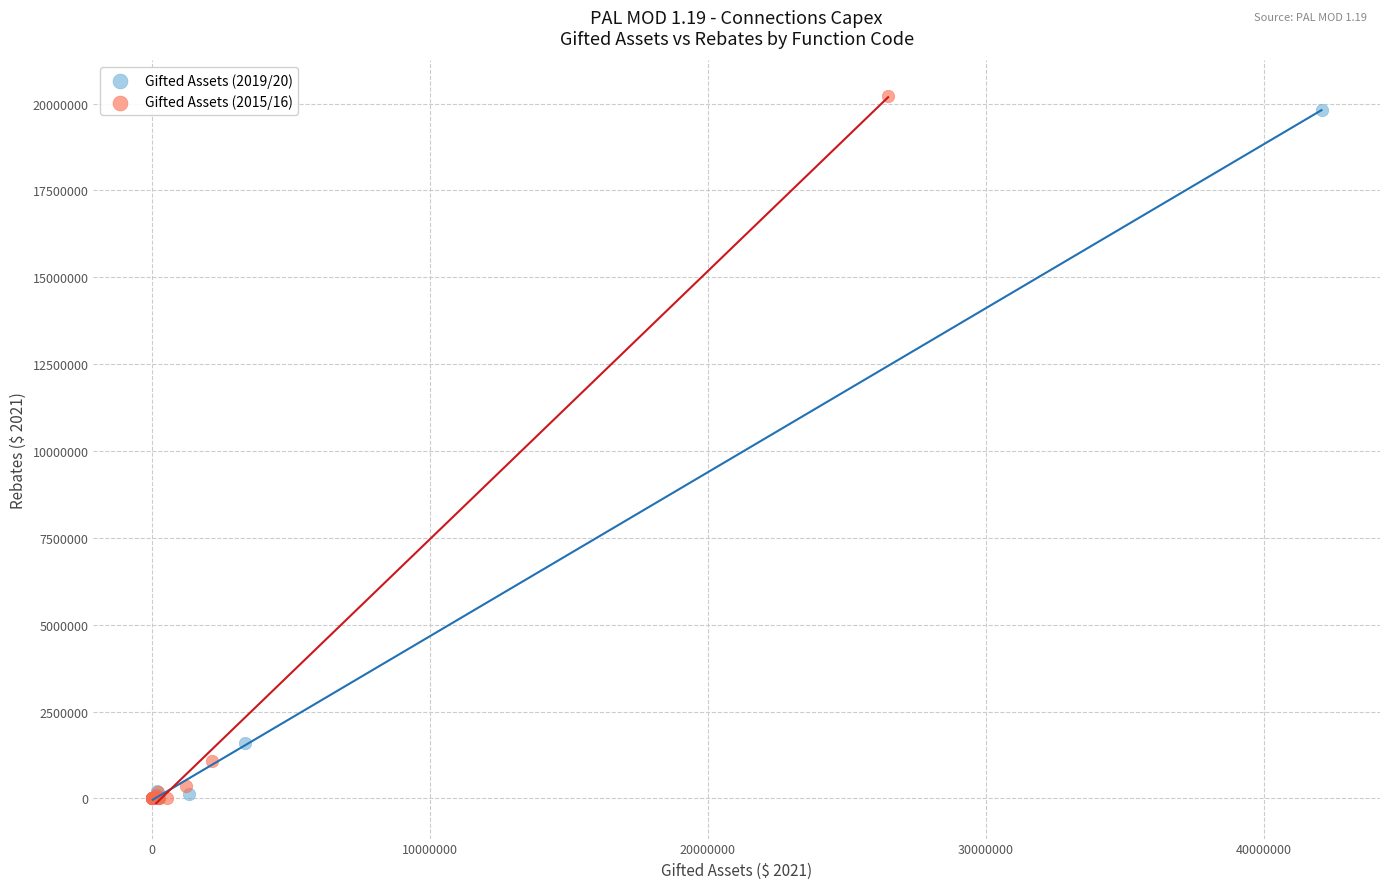

Which series has the widest spread of Y values?

Gifted Assets (2015/16)